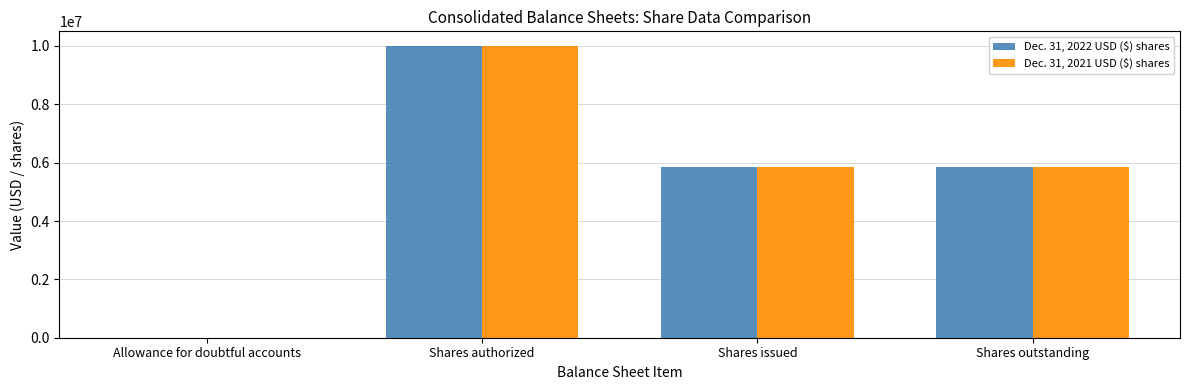

Is it true that Dec. 31, 2022 USD ($) shares equals 5849678 at Shares outstanding?

True